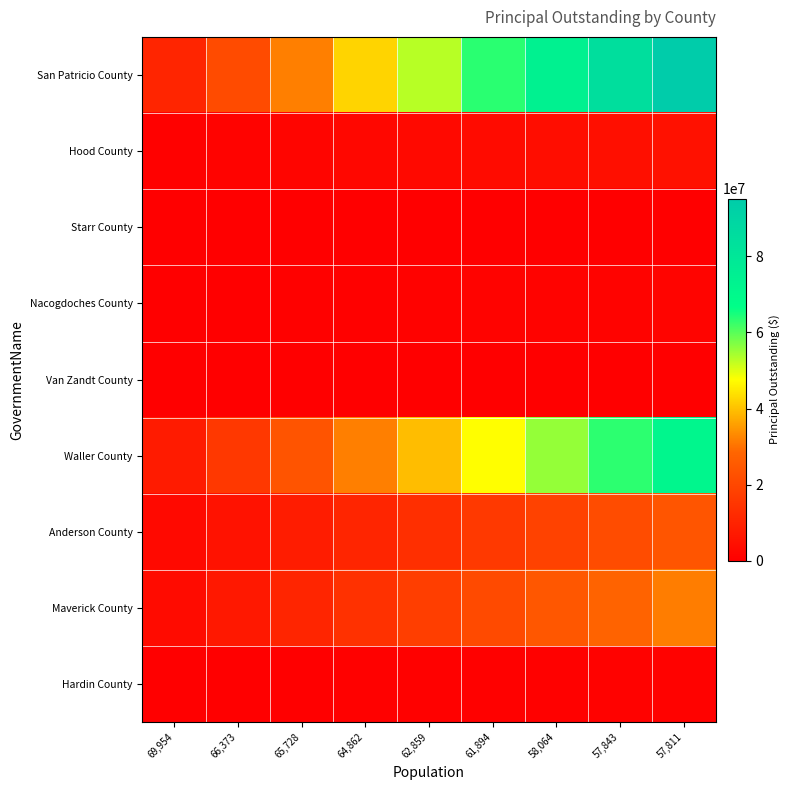

At which category is the sum across all series the highest?

57,811